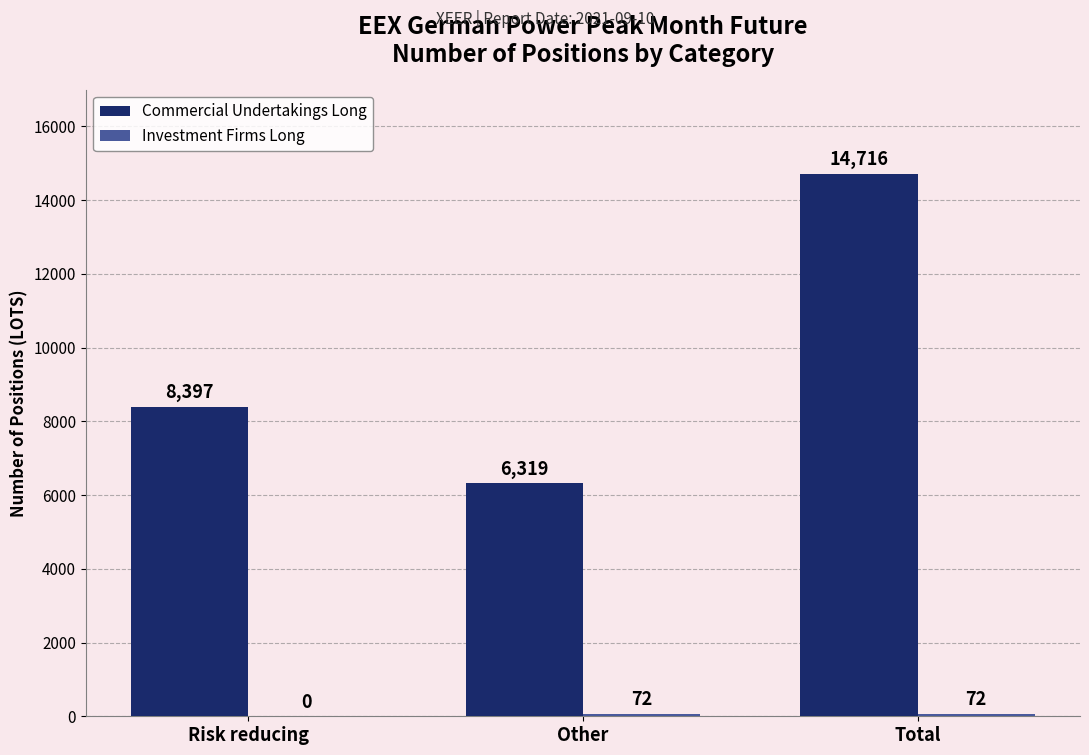

At which category does the chart reach its peak across all series?

Total